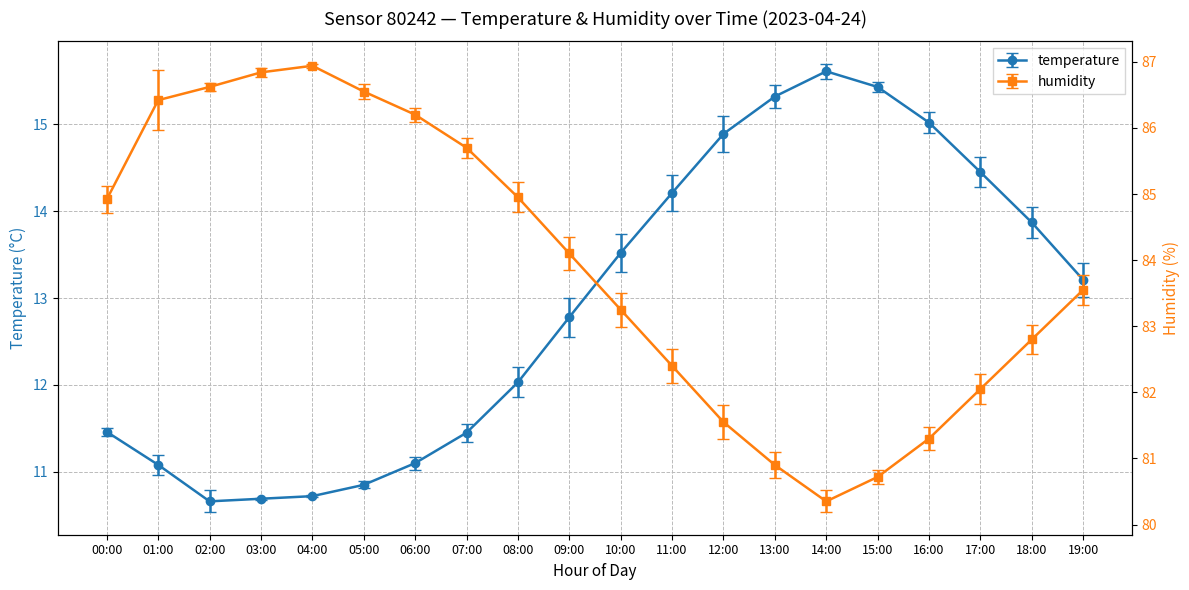

At which category is the sum across all series the highest?

04:00